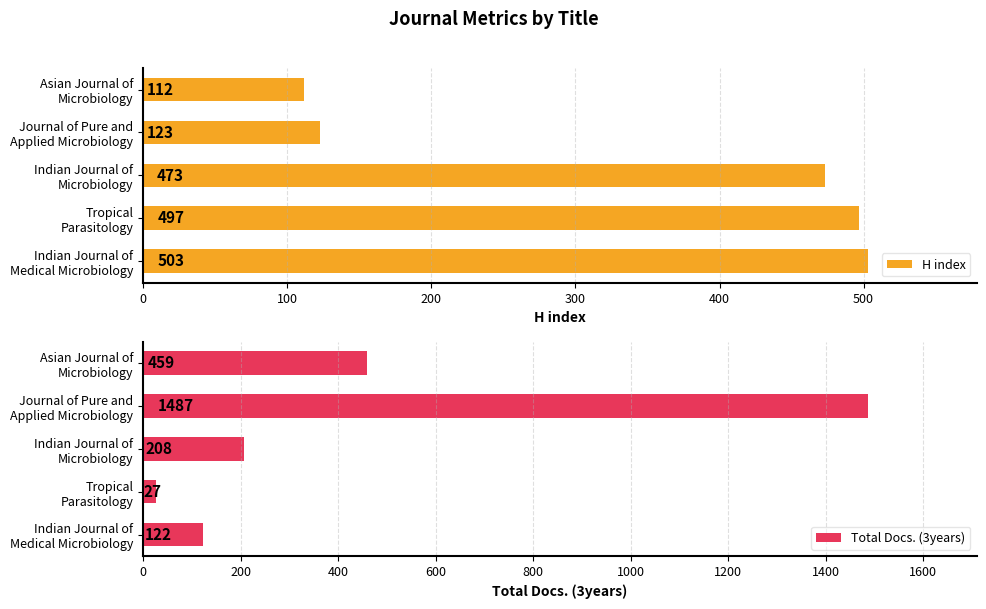

List the series in order of their overall mean, lowest first.

H index, Total Docs. (3years)